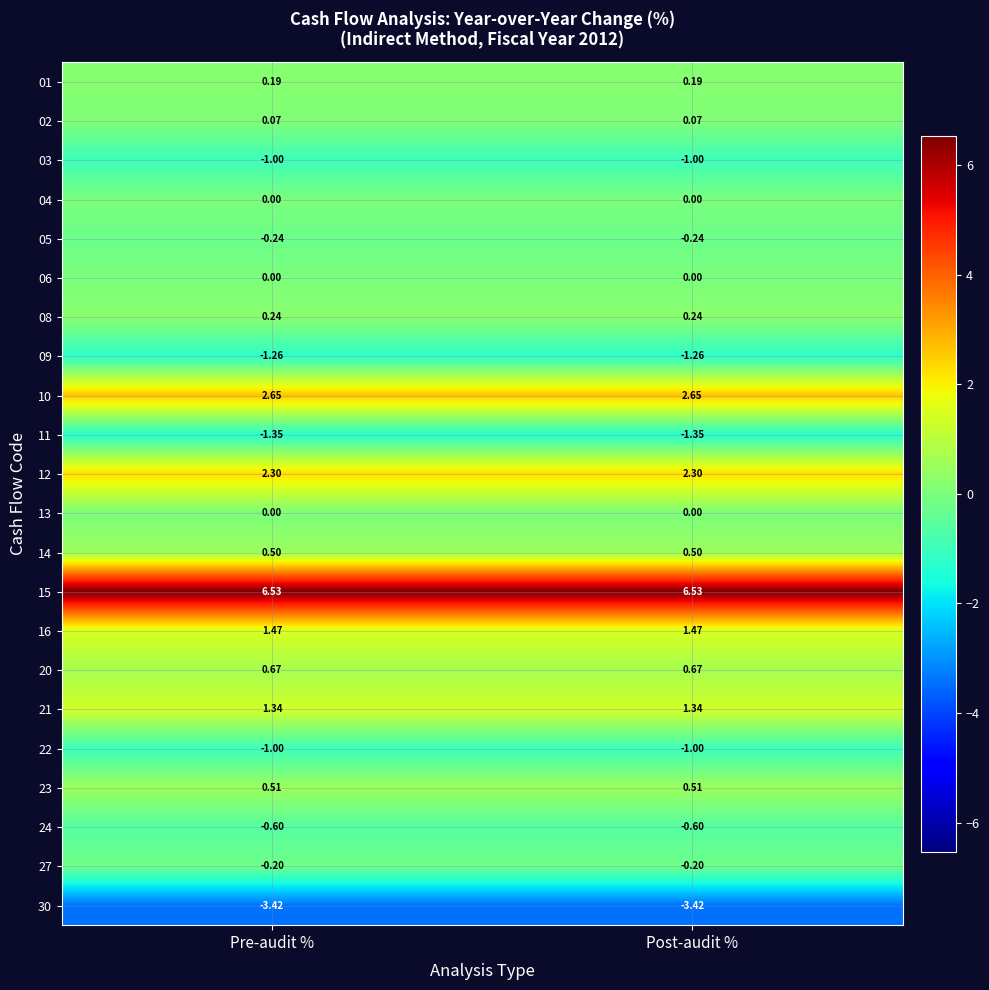

Is the value of 01 at Post-audit % greater than the value of 30 at Pre-audit %?

Yes